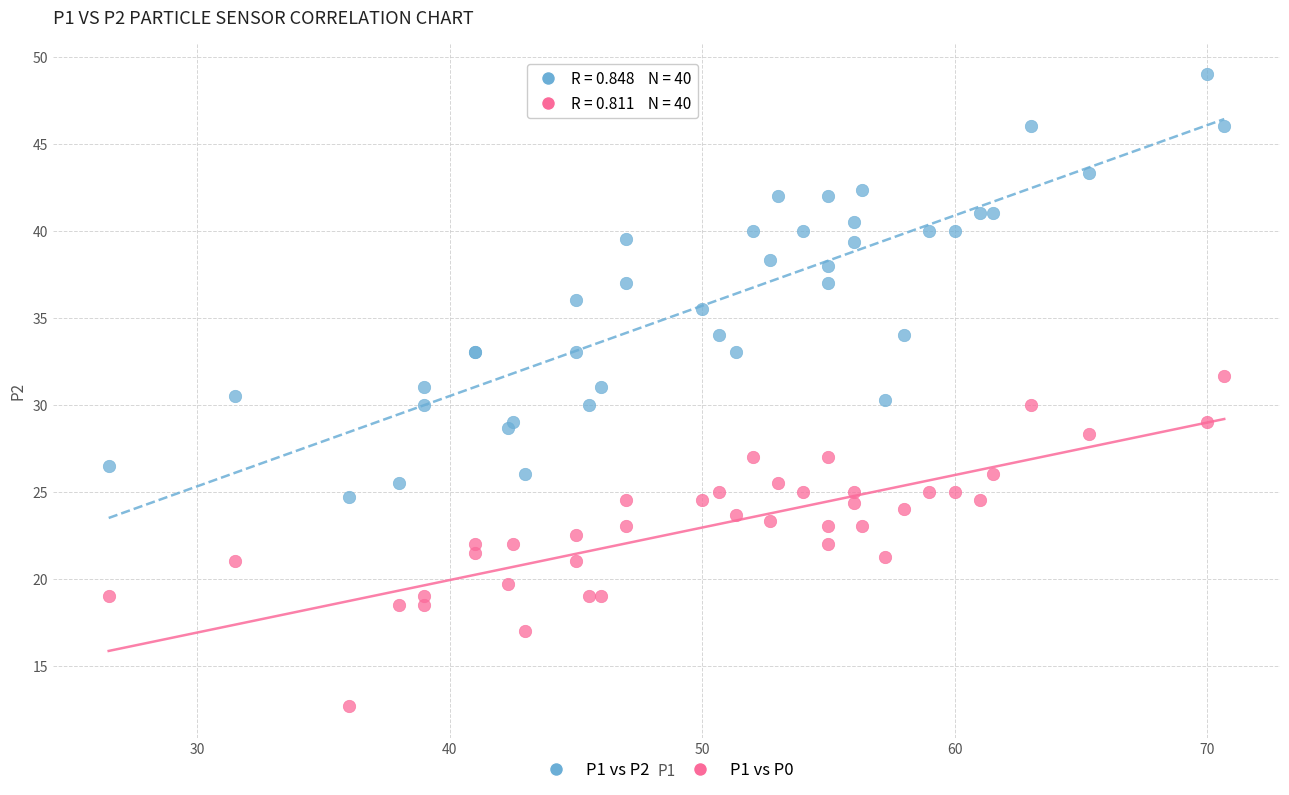

Which series reaches the minimum Y coordinate?

P1 vs P0